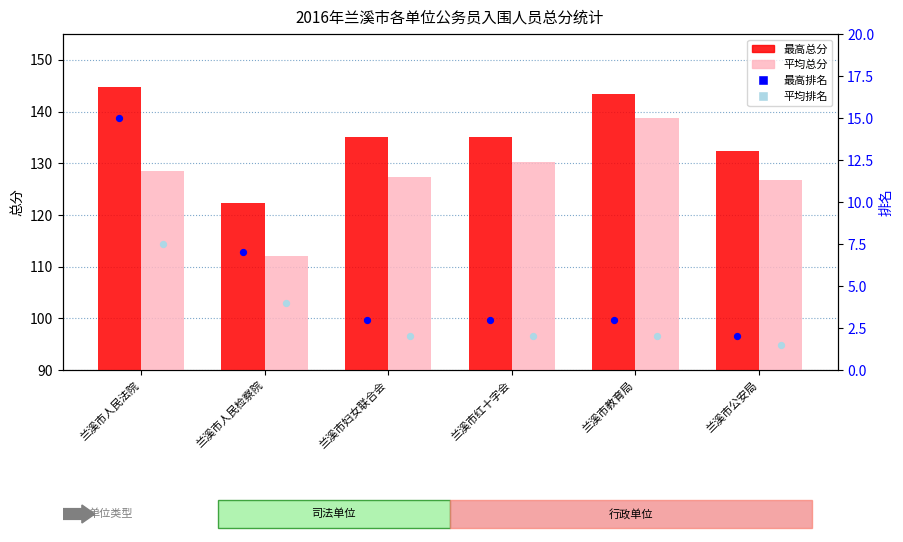

What is the total value across all series at 兰溪市公安局?

262.5